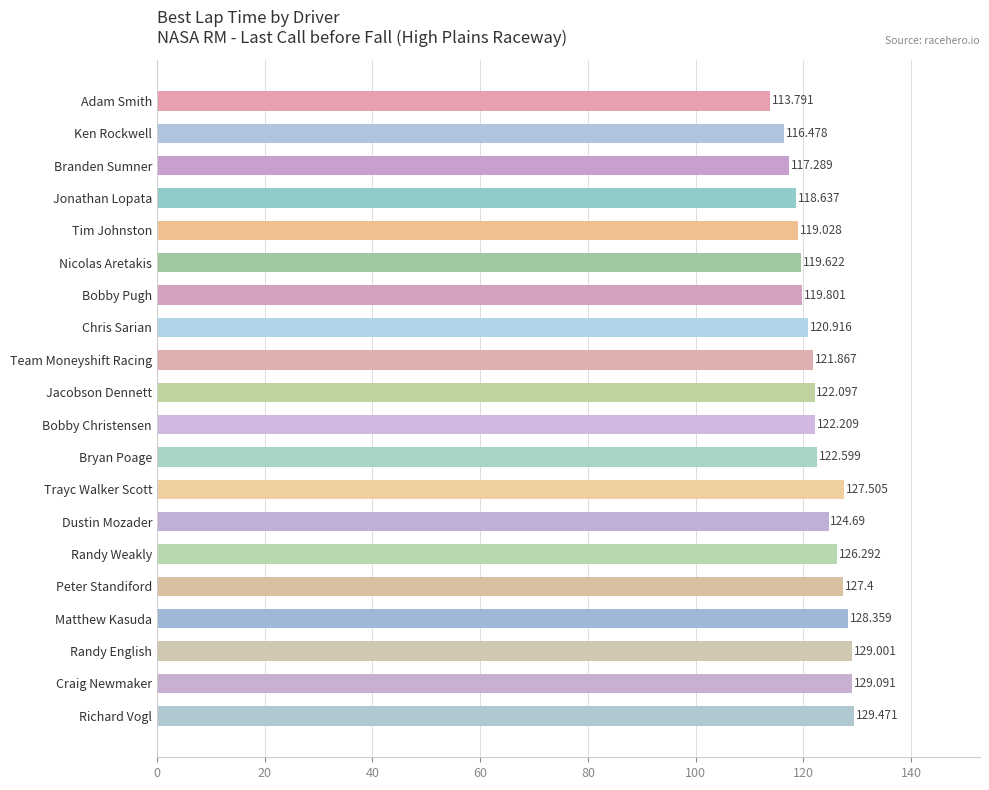

What is the sum of all values?

2456.1